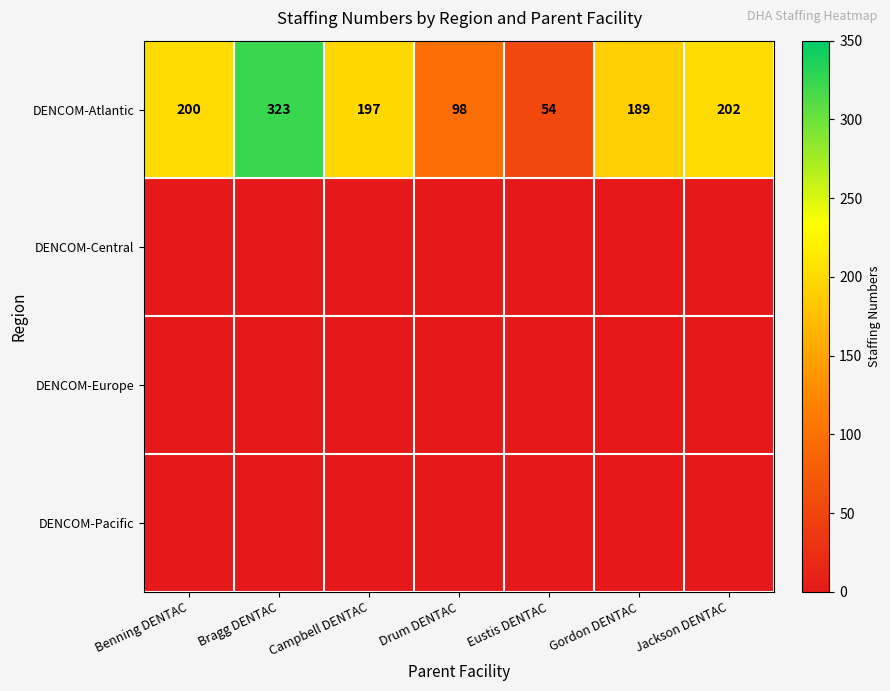

What is the approximate value of DENCOM-Atlantic at Eustis DENTAC?

54